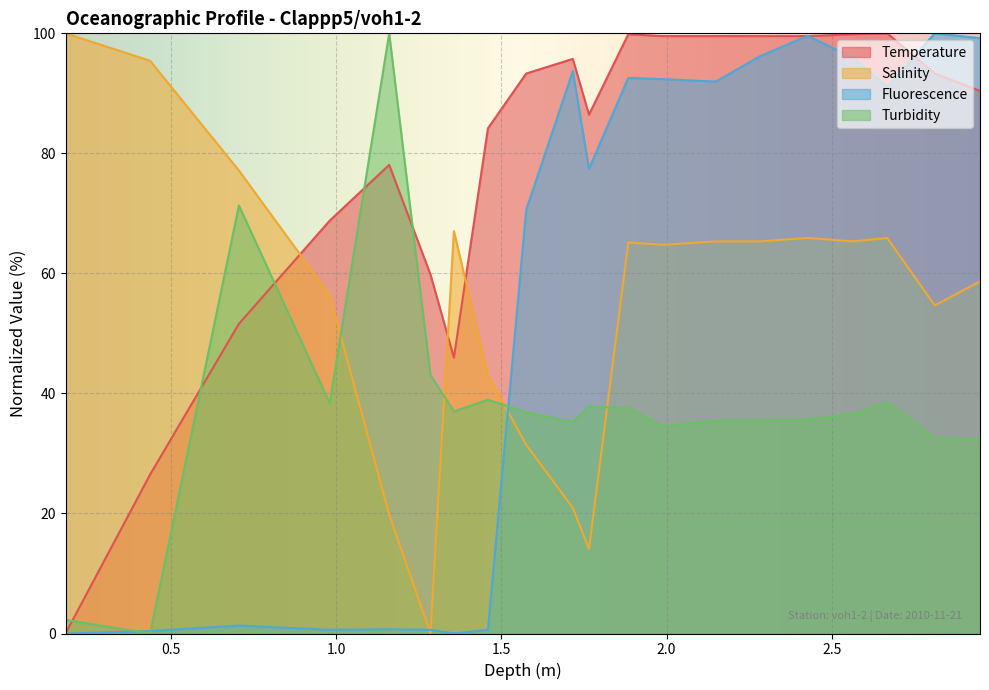

What is the maximum value shown in the chart?

100.0